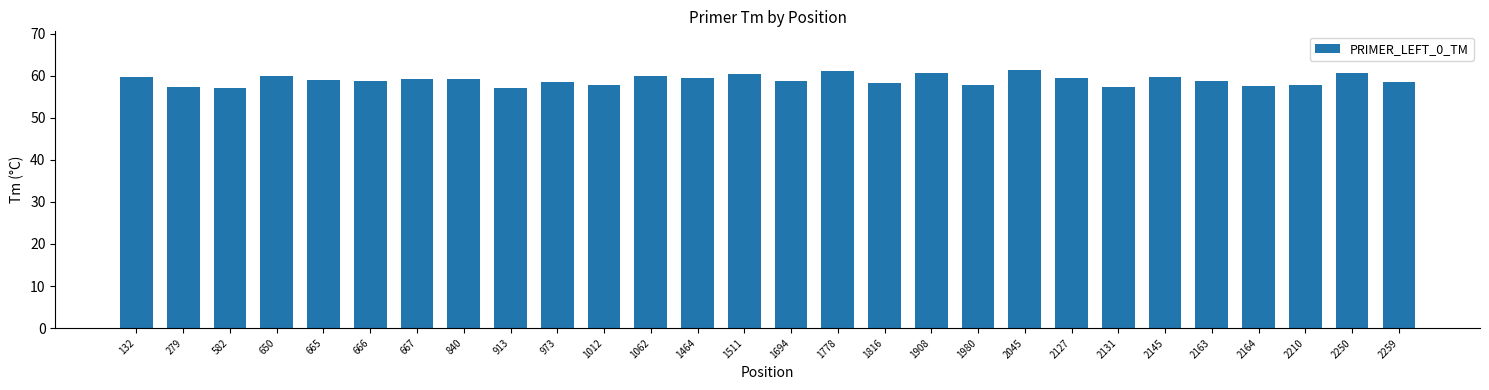

Does the chart contain any negative values?

No